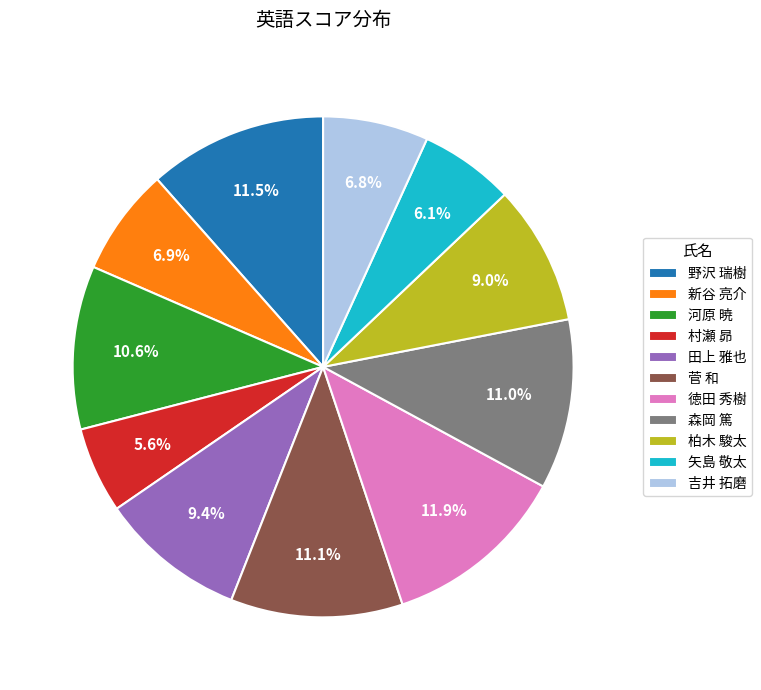

Between 野沢 瑞樹 and 新谷 亮介, which is larger?

野沢 瑞樹